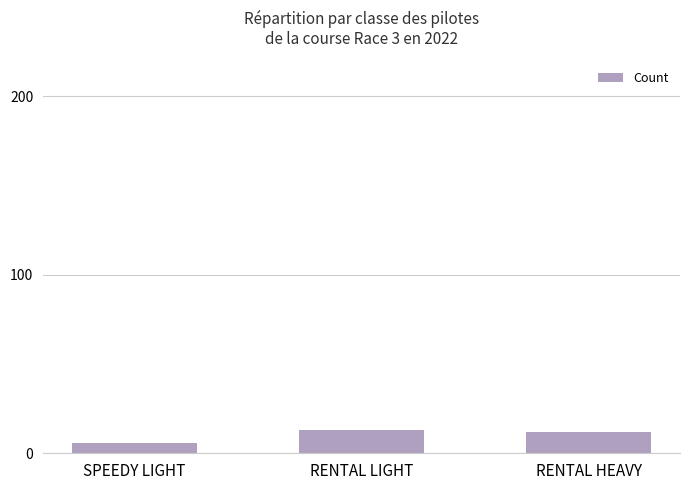

Approximately how many times larger is the value at RENTAL HEAVY compared to RENTAL LIGHT?

0.9